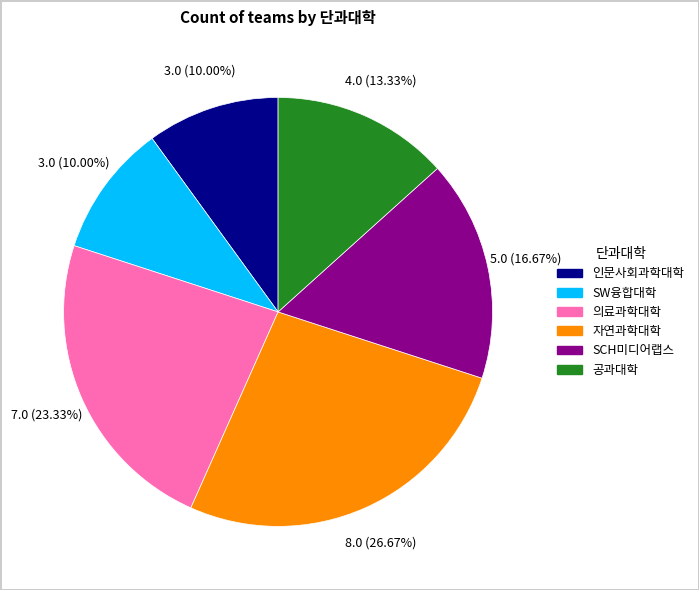

Approximately how many times larger is the value at 공과대학 compared to 자연과학대학?

0.5